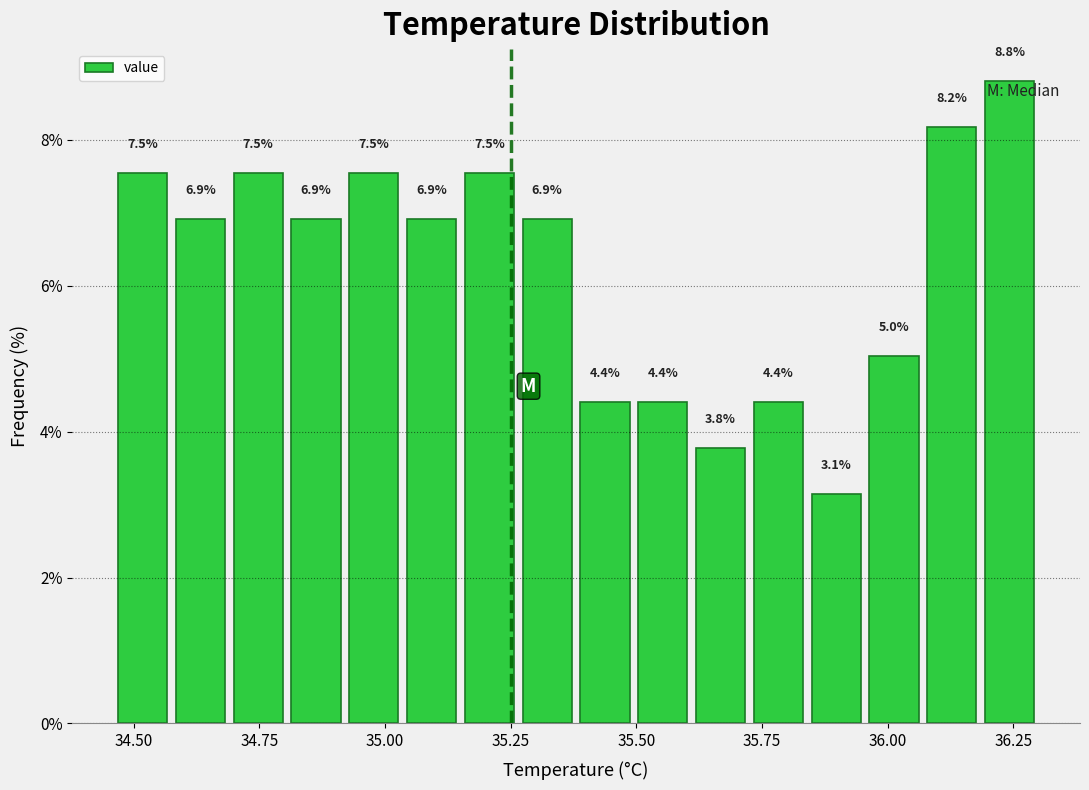

Around what value on the x-axis is the tallest bar? Give the approximate position of its centre, as read against the axis.

36.25